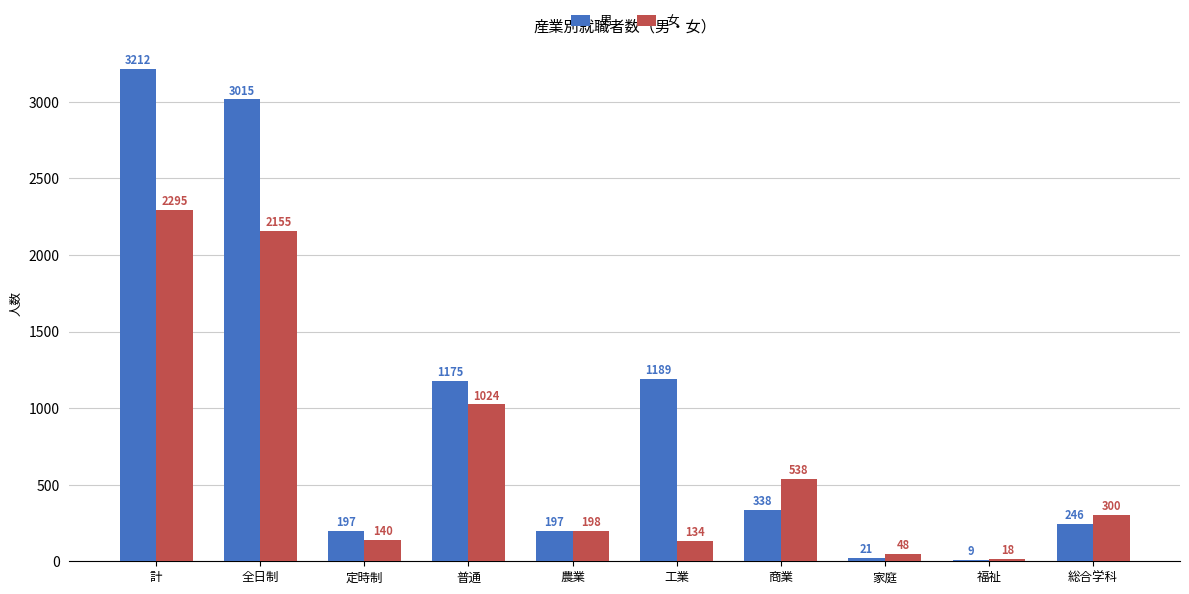

How many groups of bars are there?

10